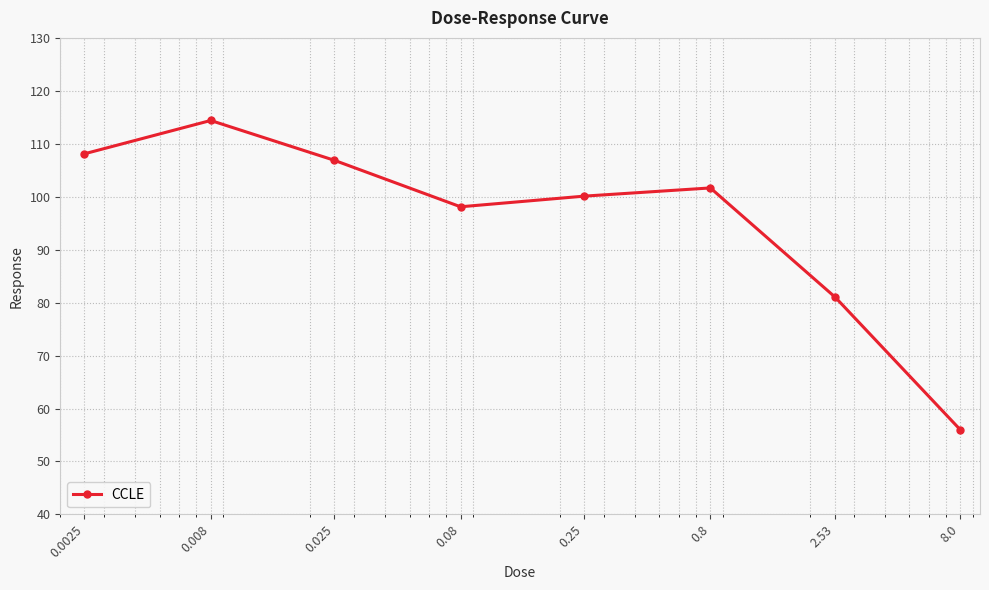

What is the value of the 2nd point from the left?

114.4